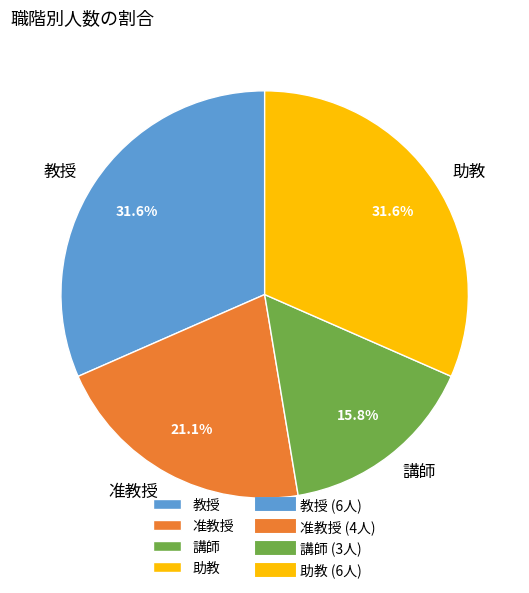

What percentage is the 講師 slice, to the nearest percent?

16%